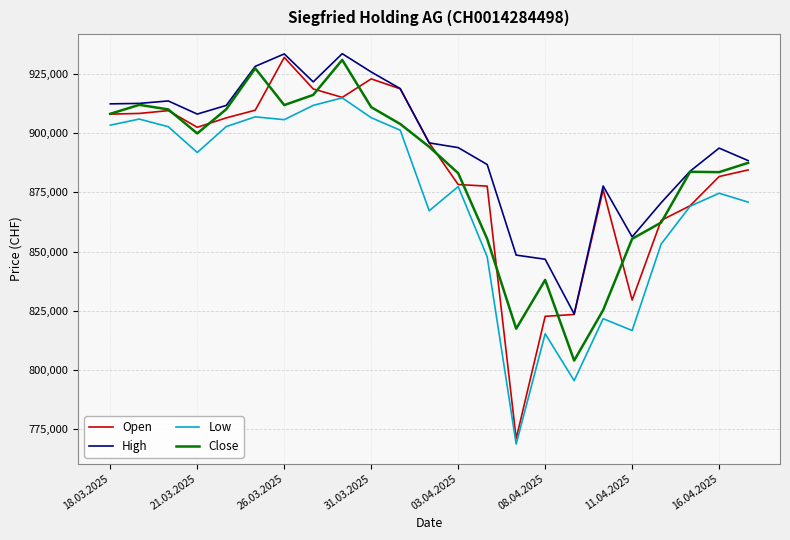

How many lines are shown in the chart?

4